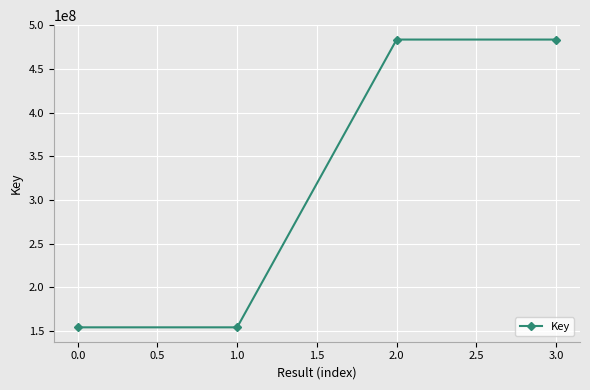

What is the maximum value shown in the chart?

483772957